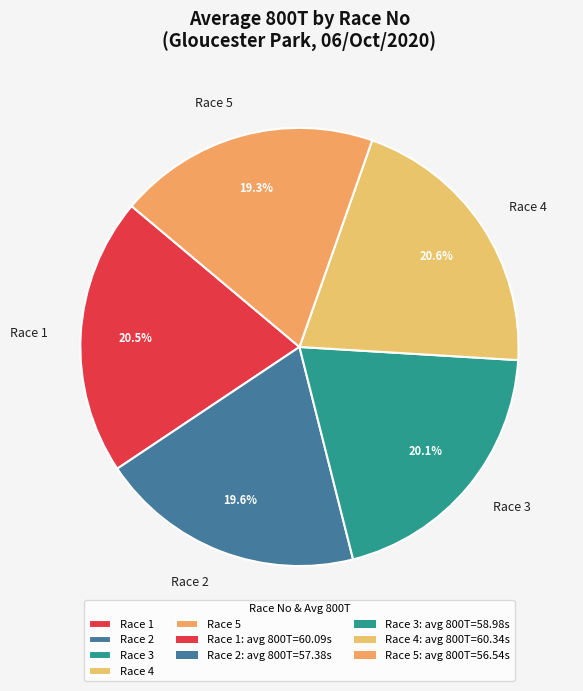

How many slices are in this pie chart?

5